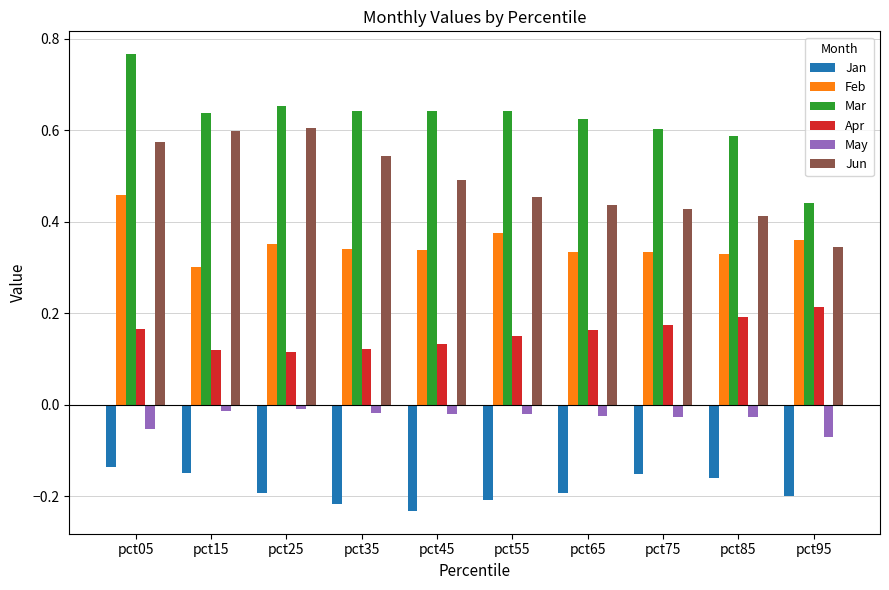

What is the sum of all Apr values?

1.6